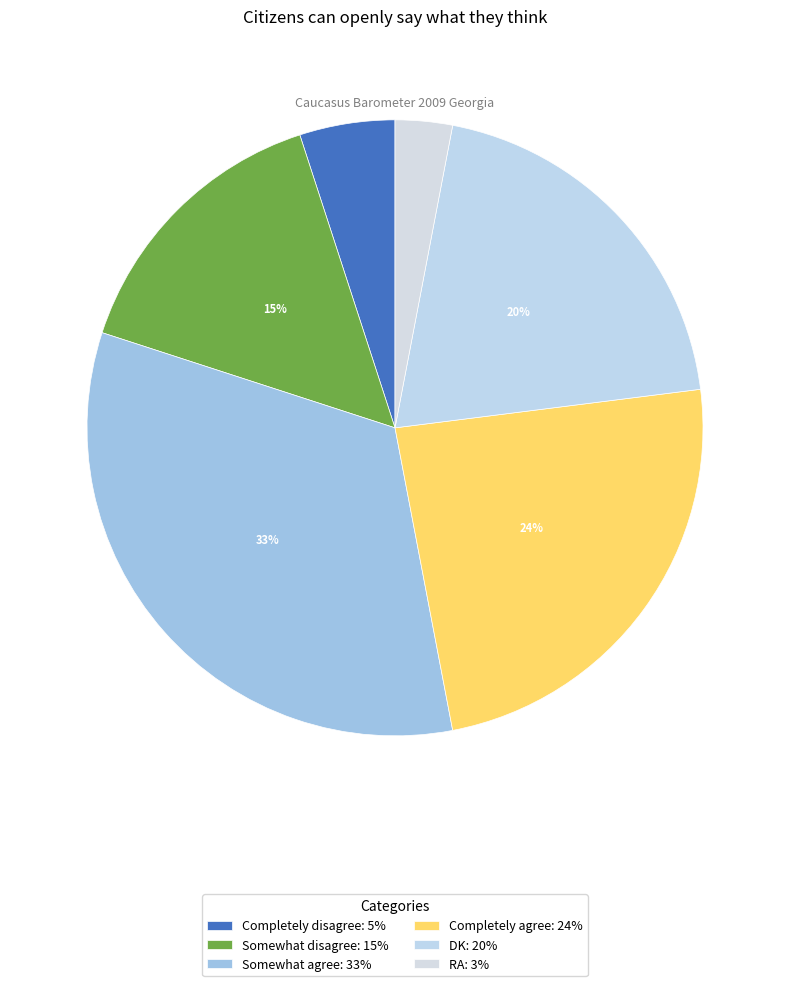

What is the largest slice in the pie chart?

Somewhat agree